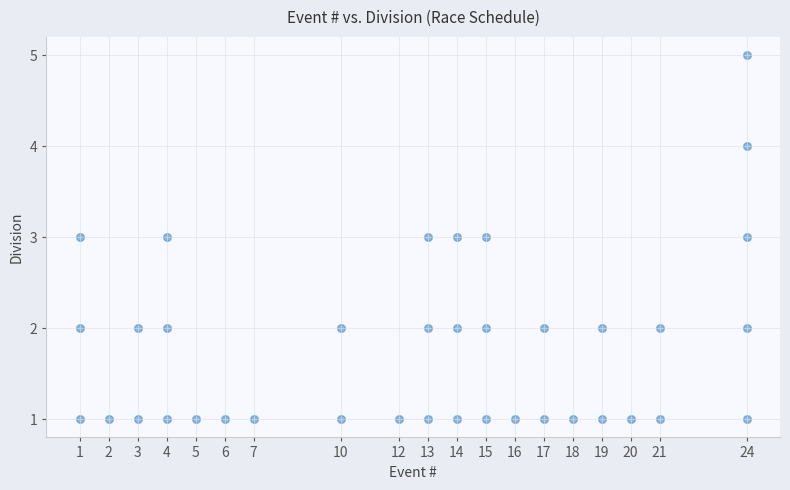

What is the range of Y values (max minus min)?

4